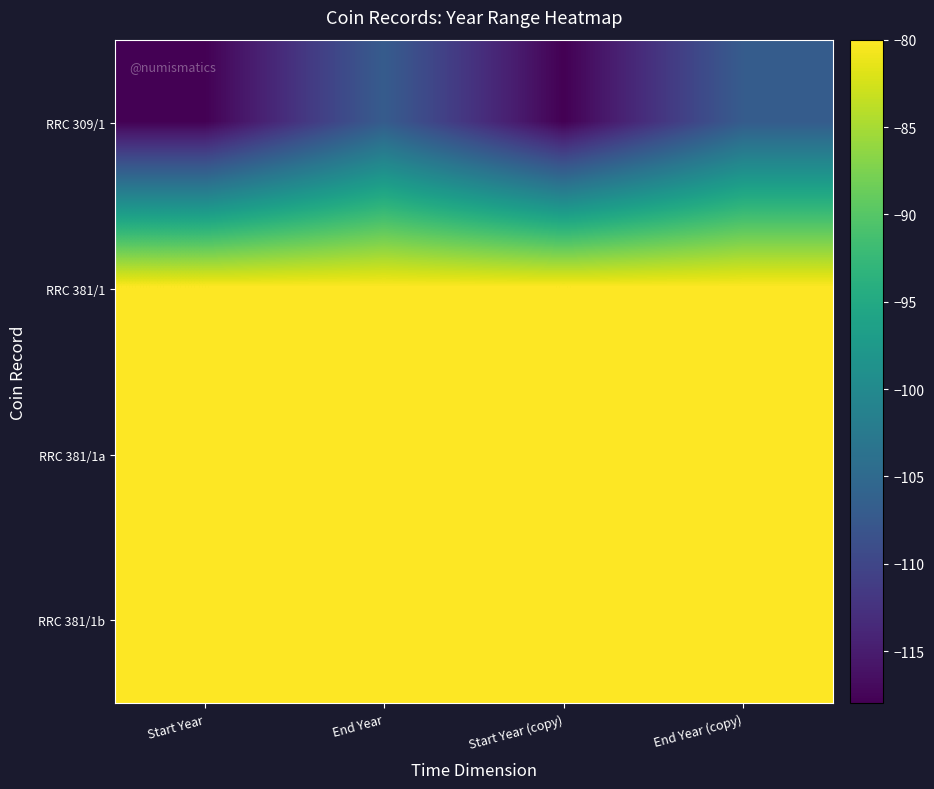

How many categories are shown in the chart?

4